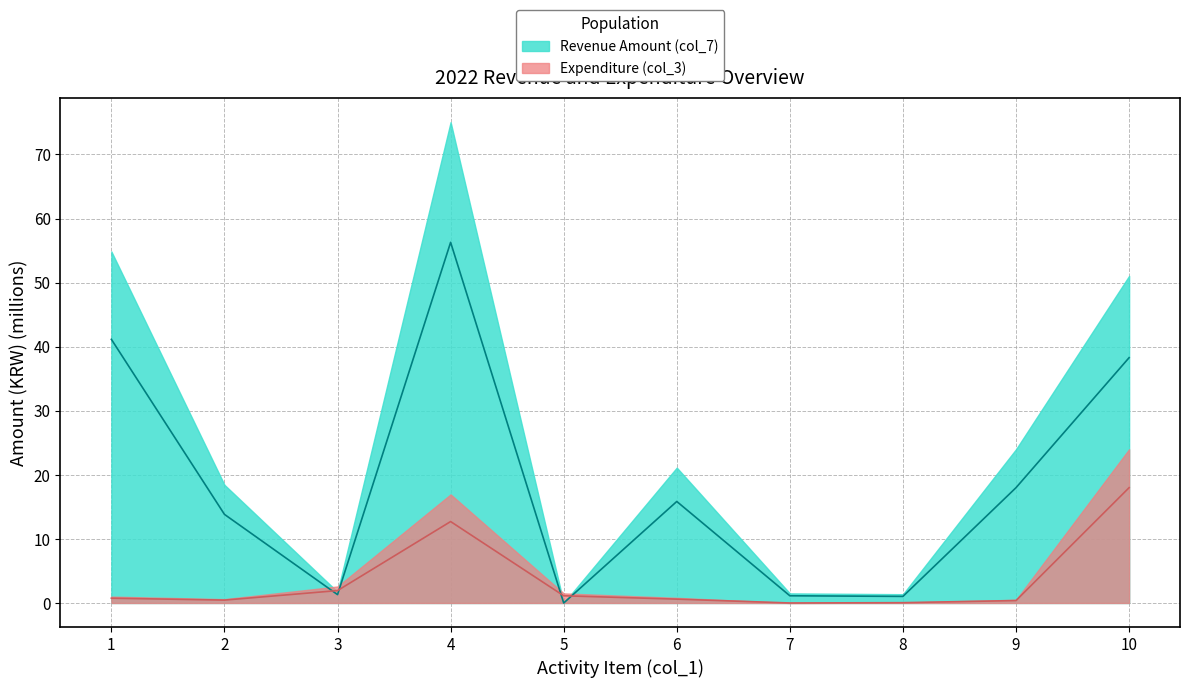

What is the value of the Revenue Amount (col_7) point at the 10th from the left?

38.3